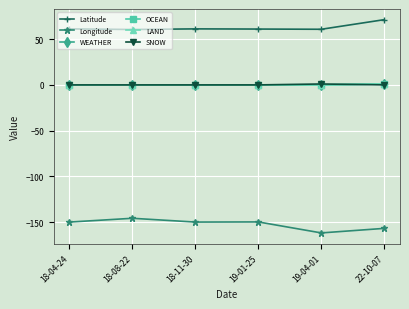

Reading left to right, extract all data points from this chart.

Latitude: 61.2	60.5	61.2	61.0	60.8	71.3
Longitude: -149.9	-145.8	-149.9	-149.7	-161.8	-156.8
WEATHER: 0.0	0.0	0.0	0.0	0.0	1.0
OCEAN: 0.0	0.0	0.0	0.0	0.0	1.0
LAND: 0.0	0.0	0.0	0.0	0.0	1.0
SNOW: 0.0	0.0	0.0	0.0	1.0	0.0